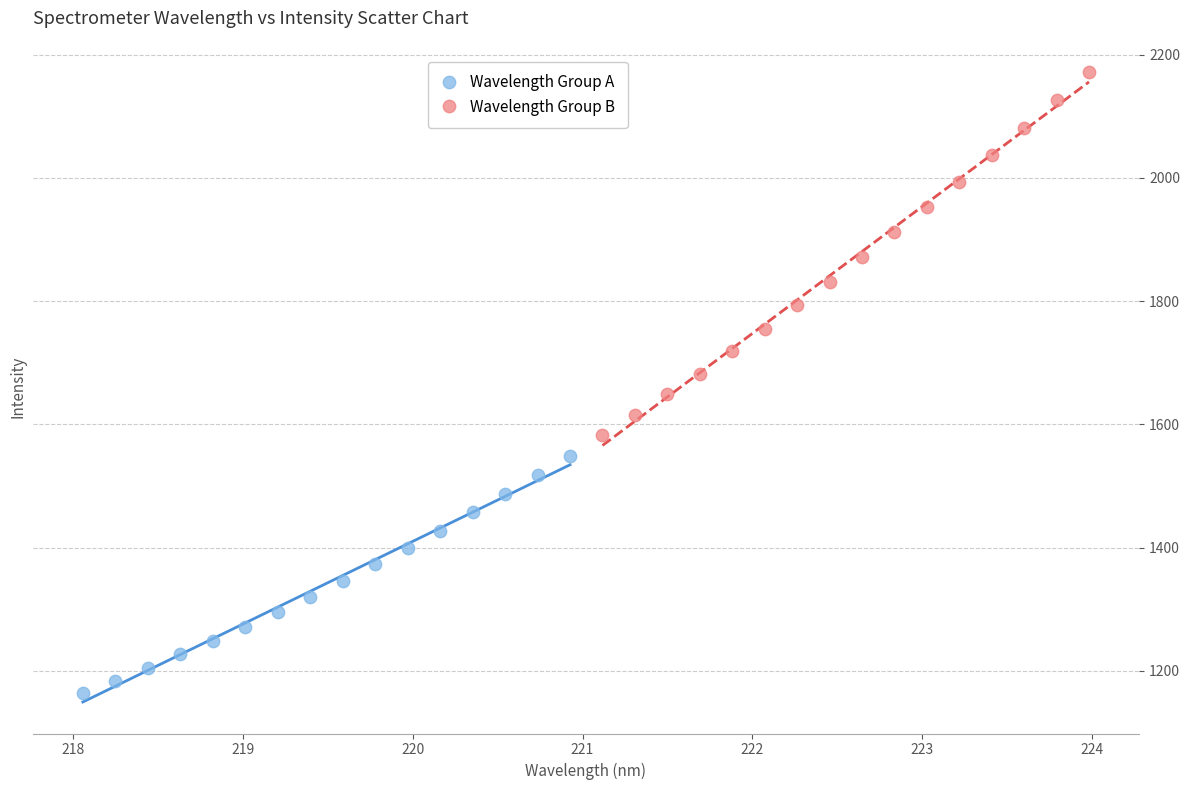

Which series reaches the minimum Y coordinate?

Wavelength Group A